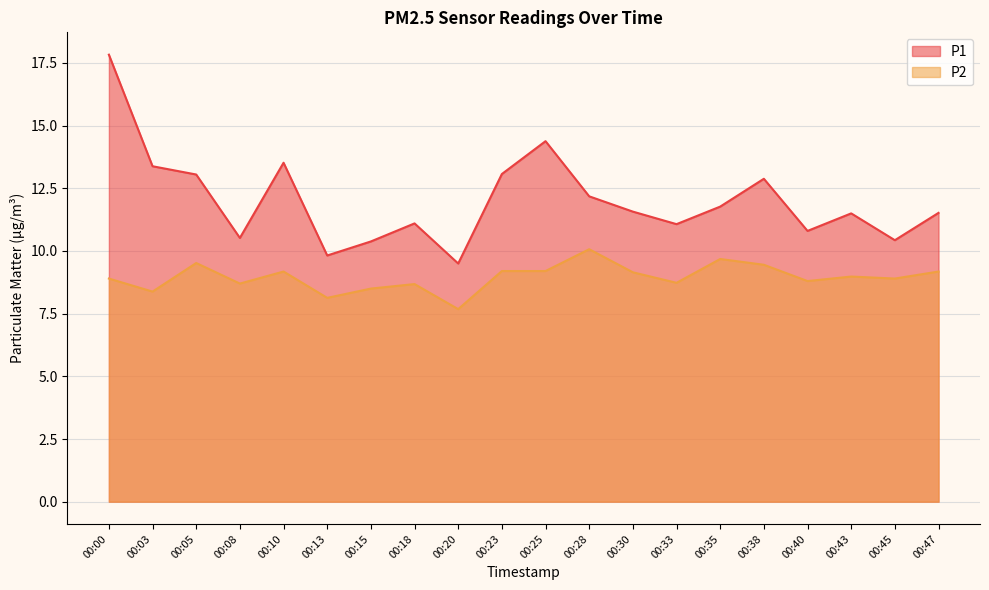

At which label does P2 reach its minimum?

00:20